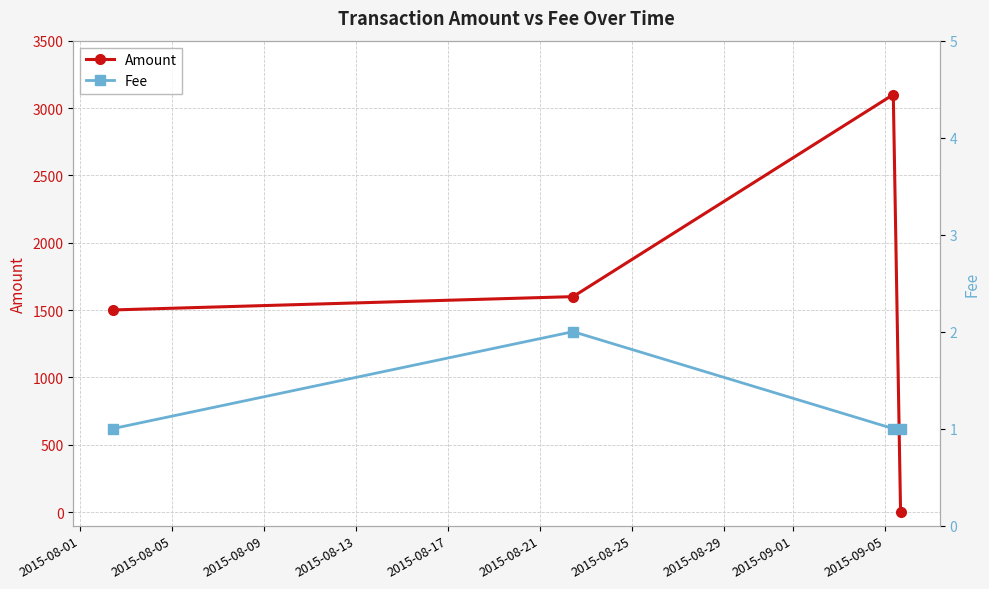

Is this an area chart (filled region under the line)?

No